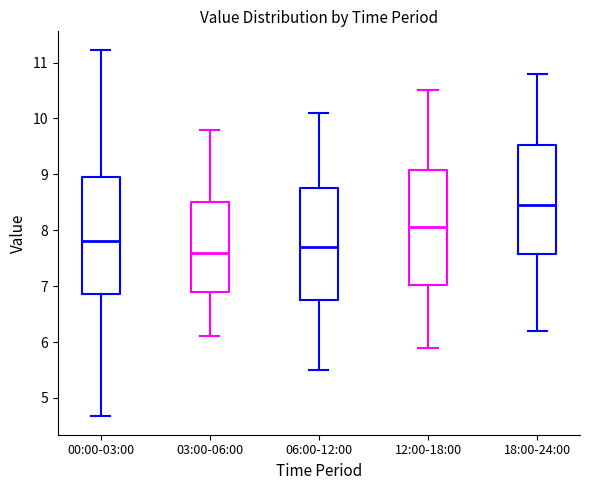

Which box has the highest median line?

18:00-24:00